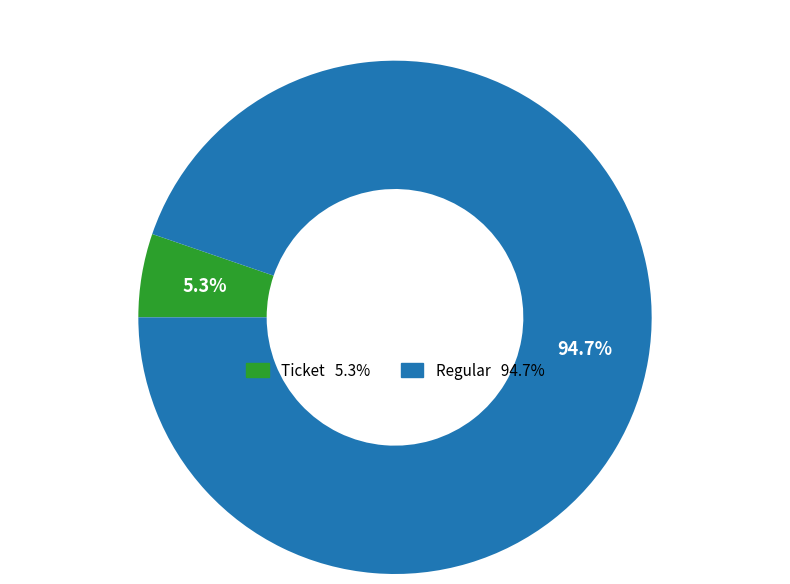

What is the majority slice?

Regular